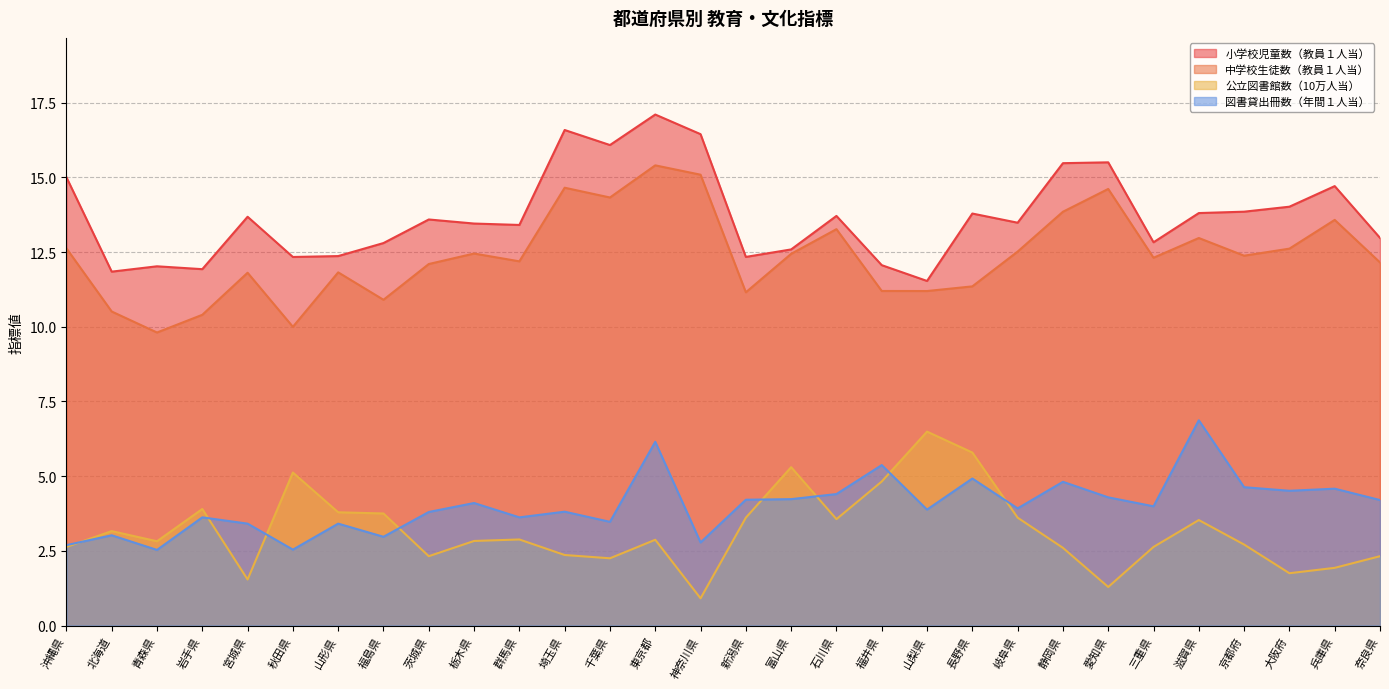

The value of 公立図書館数（10万人当） at 山梨県 is 8.7. True or false?

False